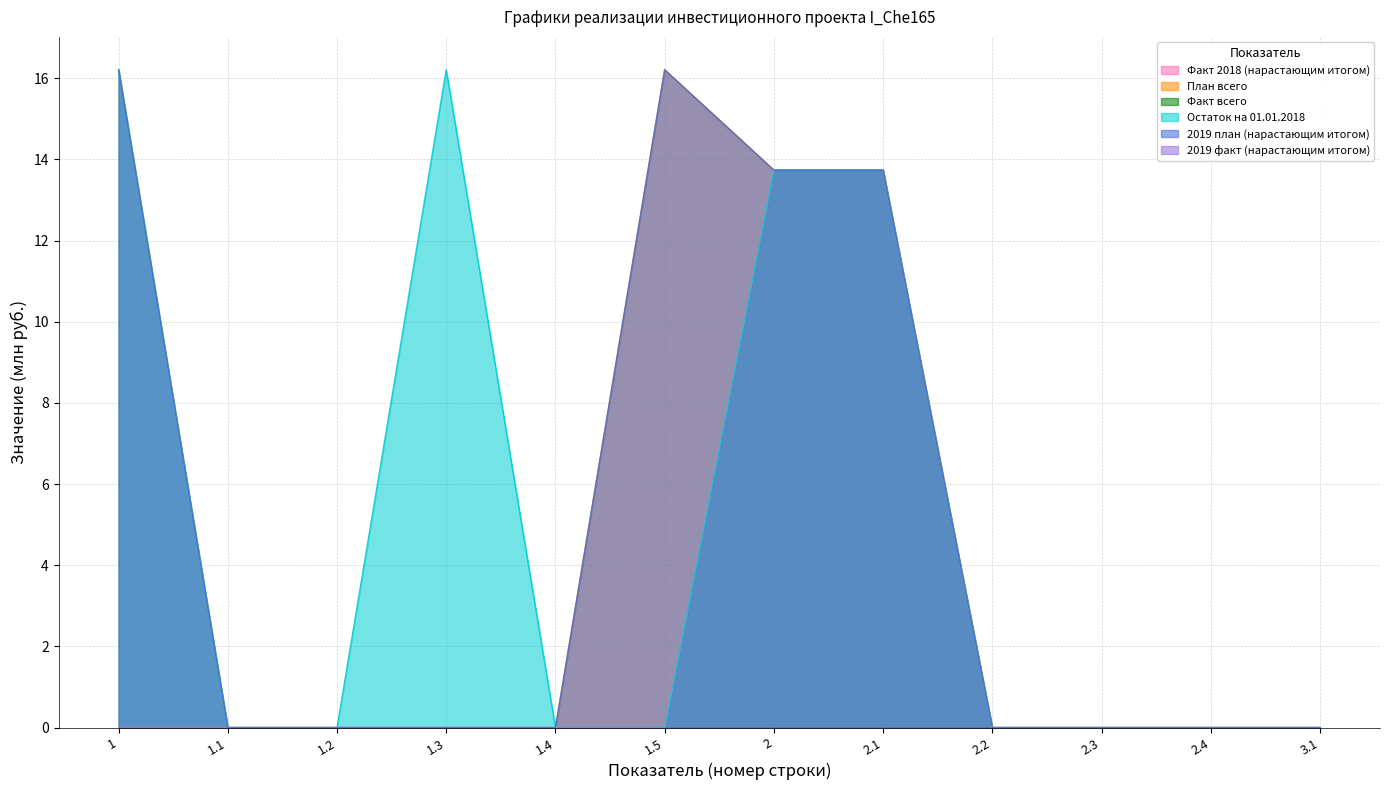

At which label is План всего closest to 8?

2